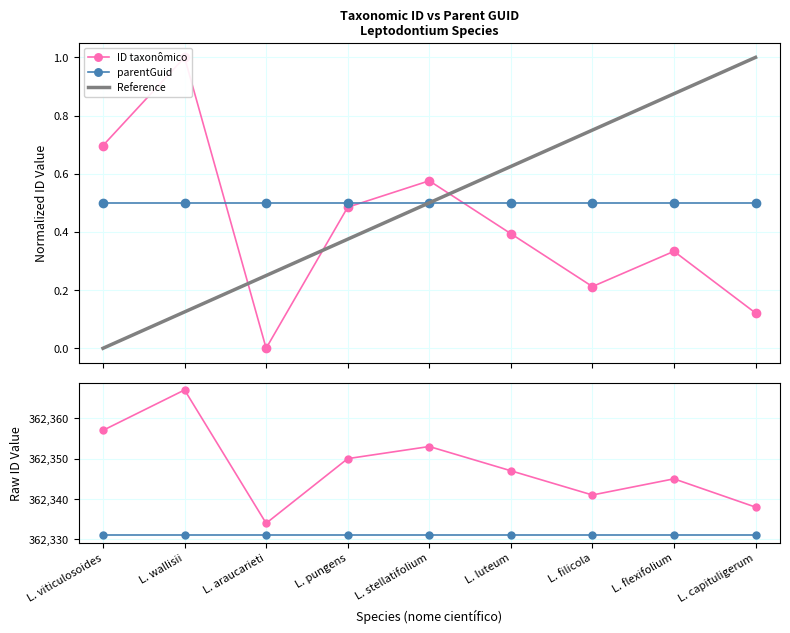

What is the label of the 4th point from the right?

L. luteum